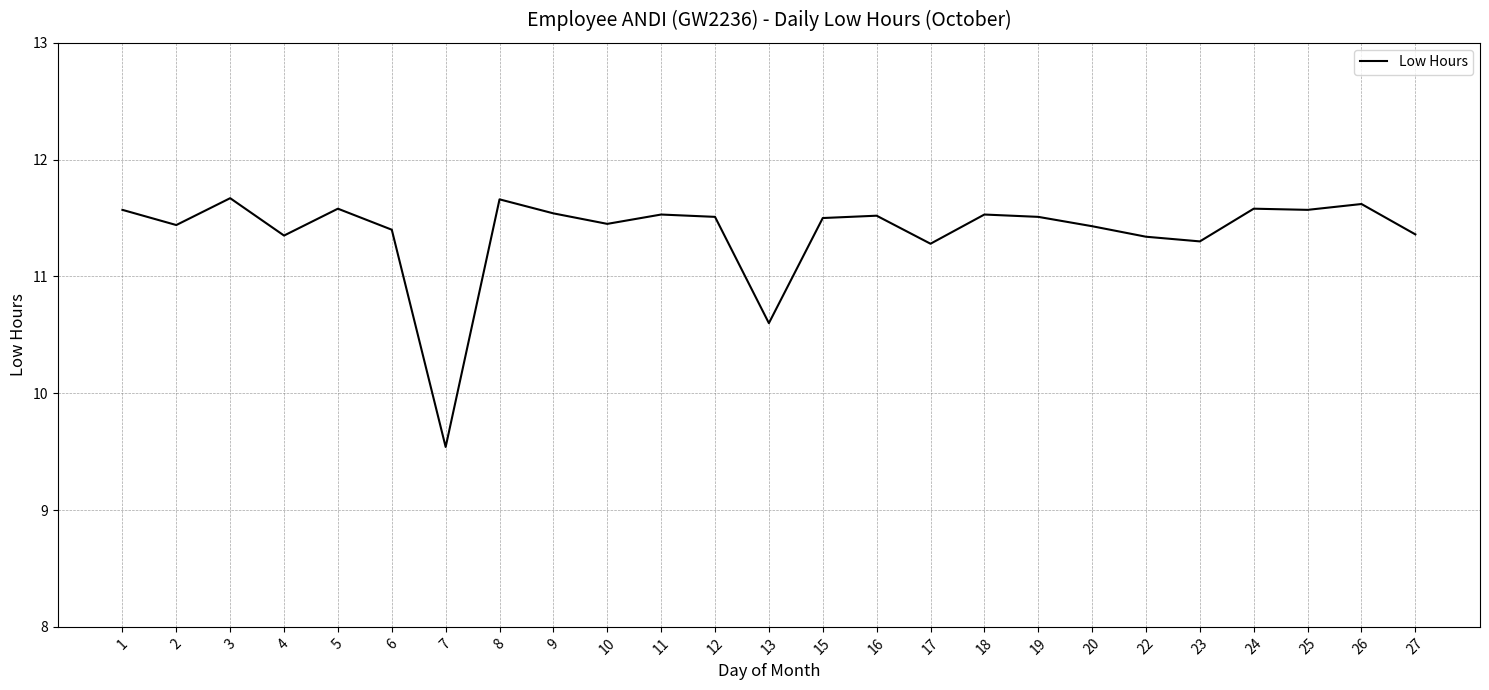

At which label does the data first exceed 11?

1